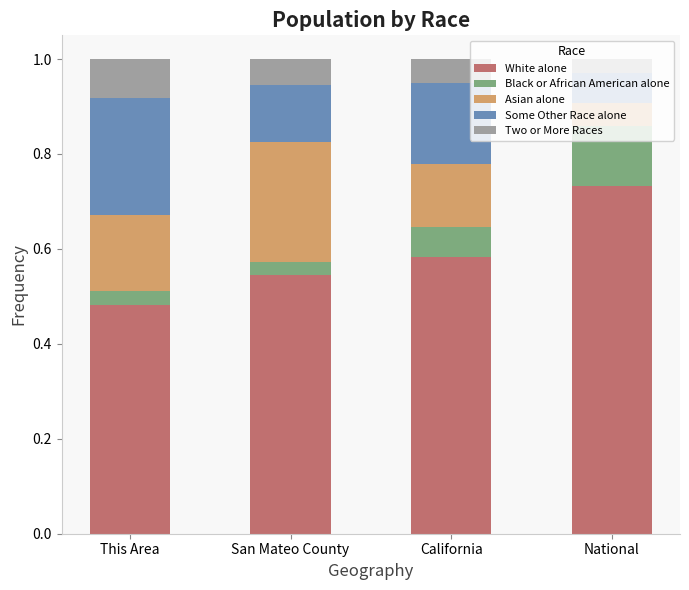

Rank the categories by White alone value from highest to lowest.

National, California, San Mateo County, This Area